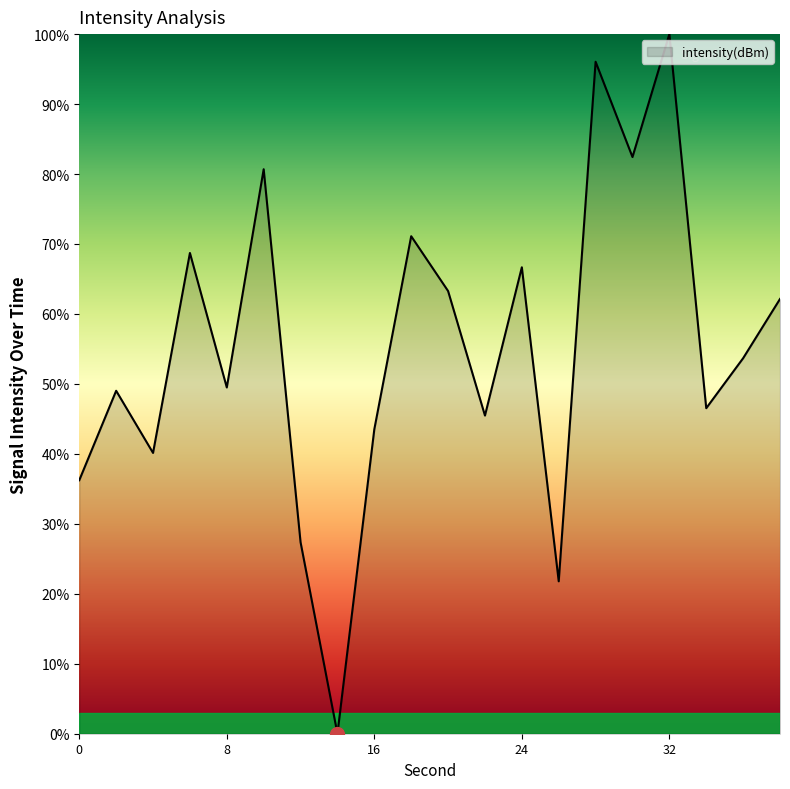

True or false: the data has more than 1 interior local peaks.

True